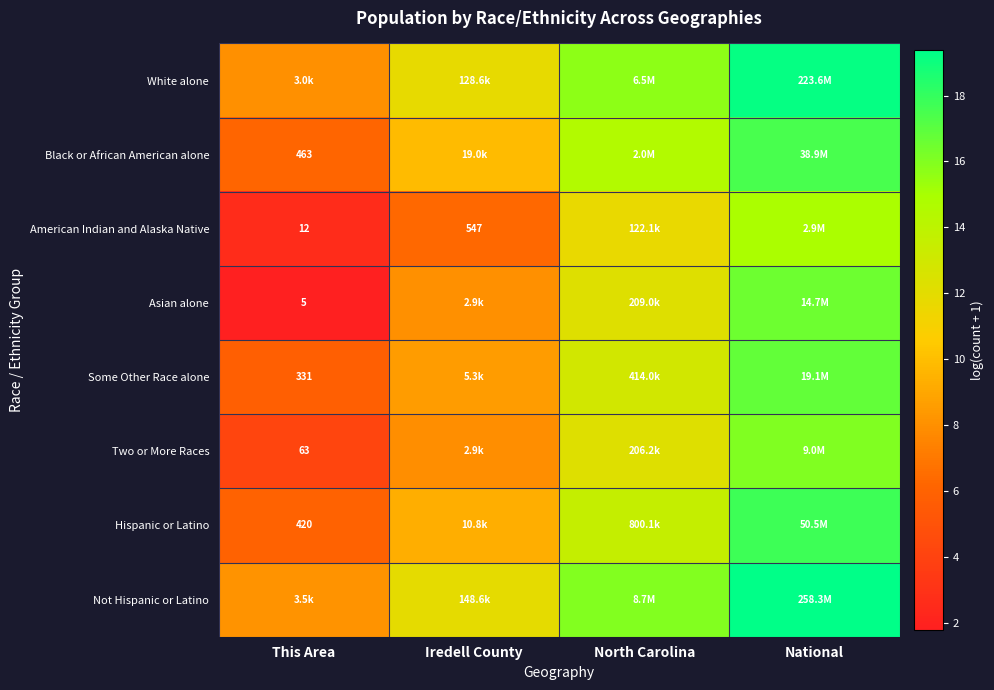

How many data points in Not Hispanic or Latino are less than 15?

2